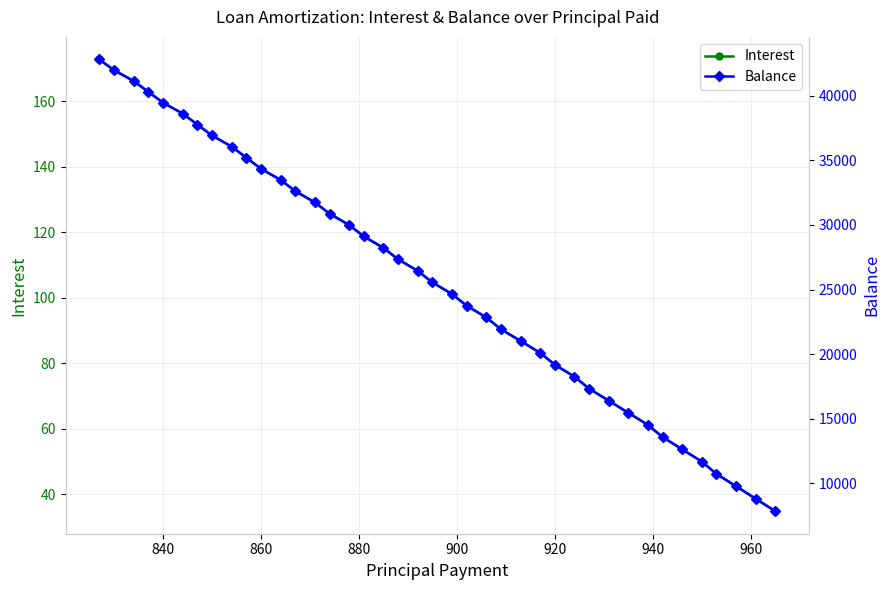

At how many categories does at least one series exceed 10612?

37